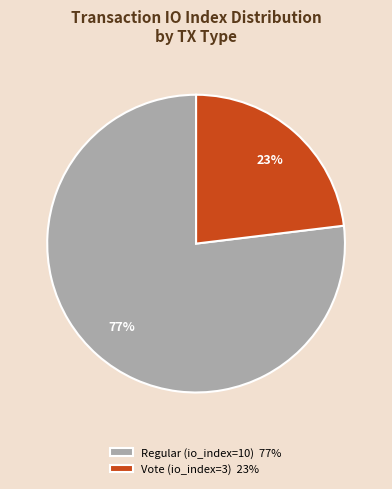

Is it true that Vote (io_index=3) is 33% of the pie?

False